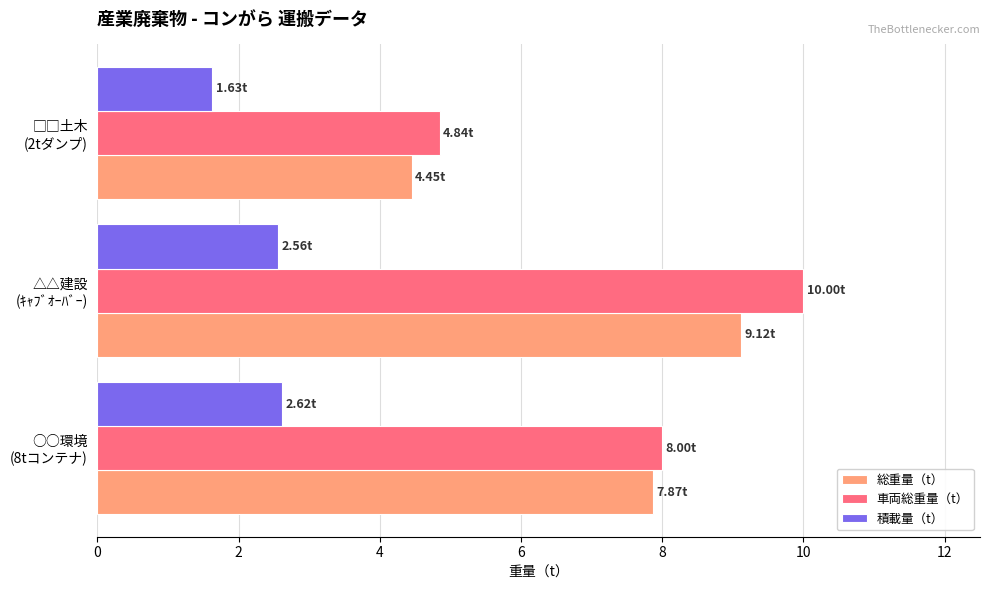

What are all the series names shown in the legend?

総重量（t）, 車両総重量（t）, 積載量（t）